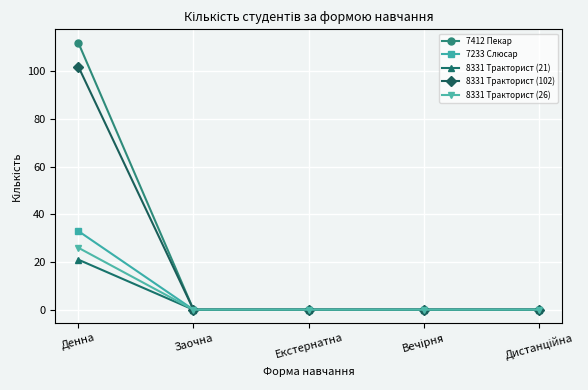

The value of 8331 Тракторист (26) at Екстернатна is 0. True or false?

True